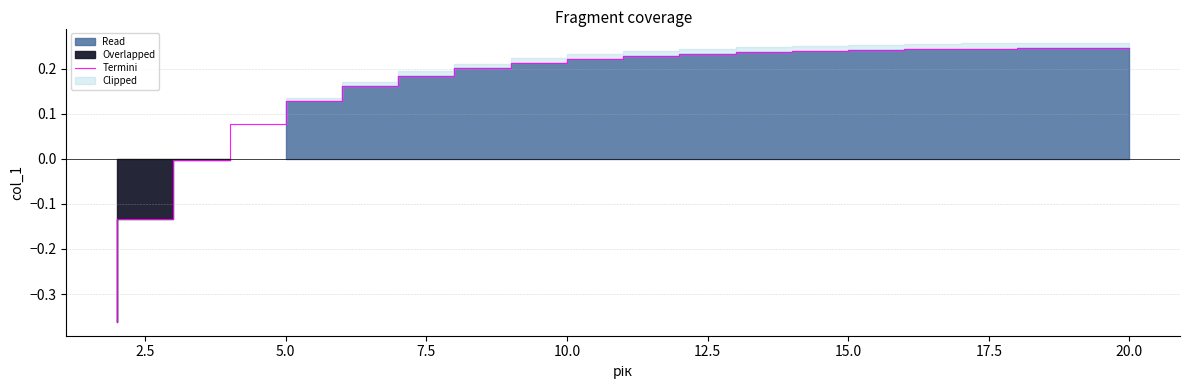

True or false: Termini has a value of 0.3 at 10.0.

False